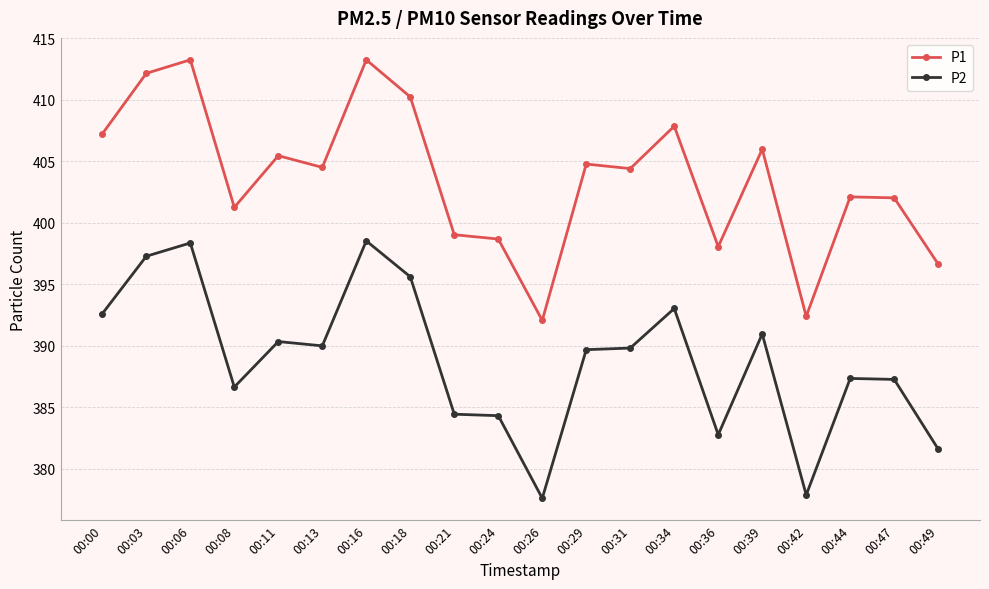

Where is the first local minimum for P1?

00:08